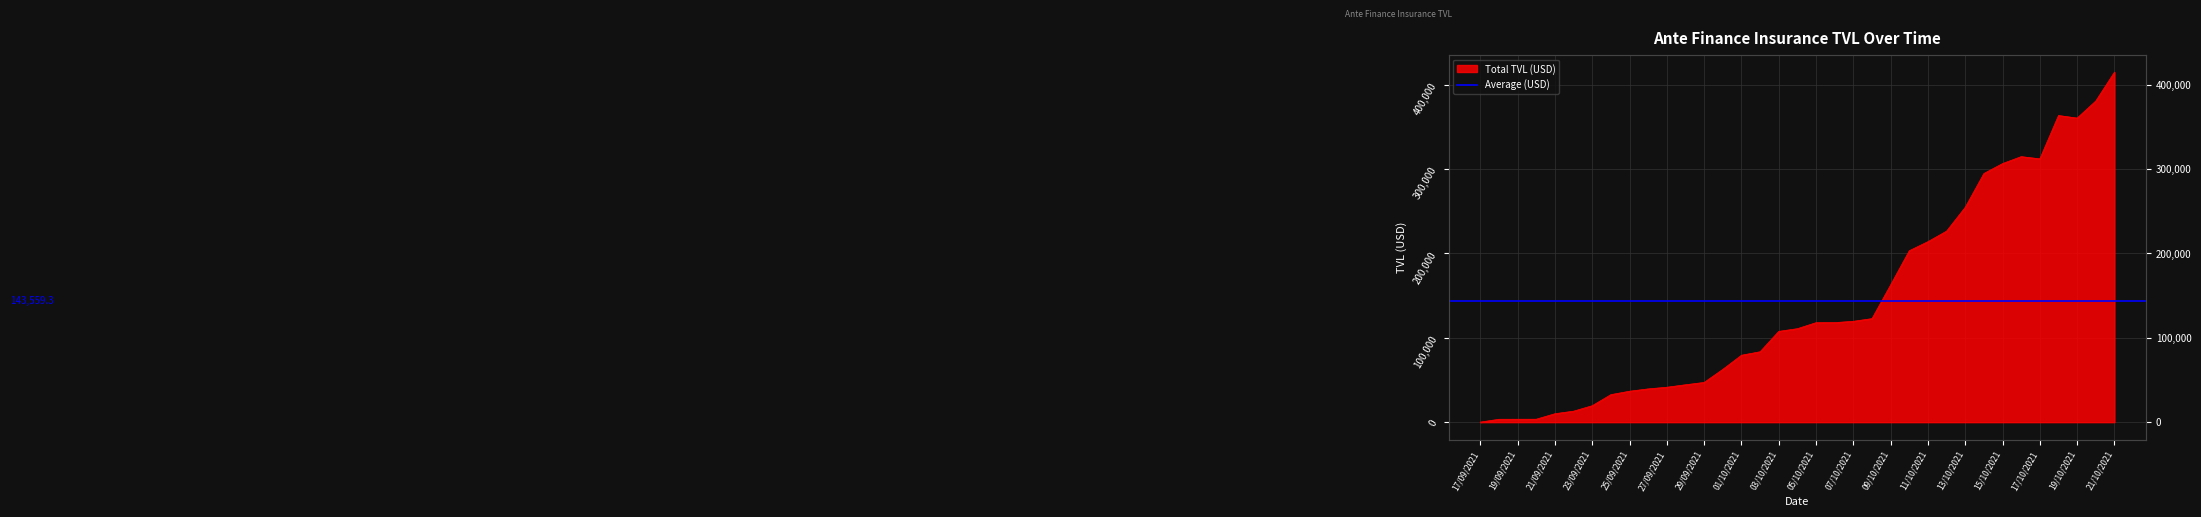

Count the number of categories in the chart.

35